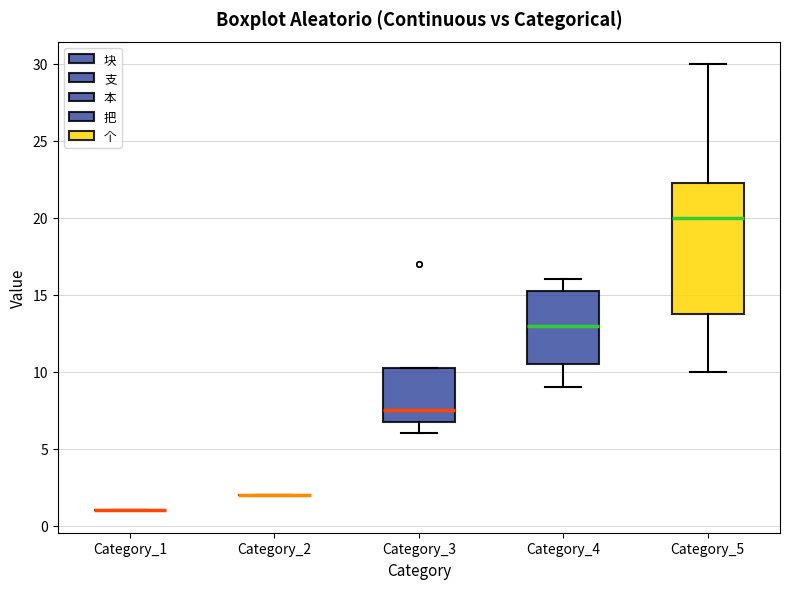

Which box is the tallest, from its lower edge to its upper edge?

Category_5